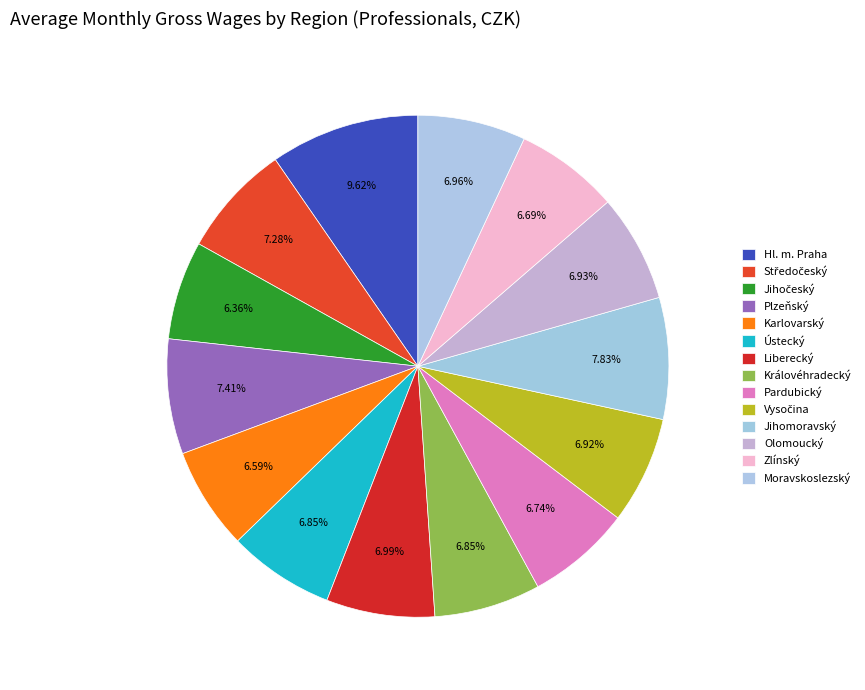

Does Moravskoslezský account for over 50% of the chart?

No